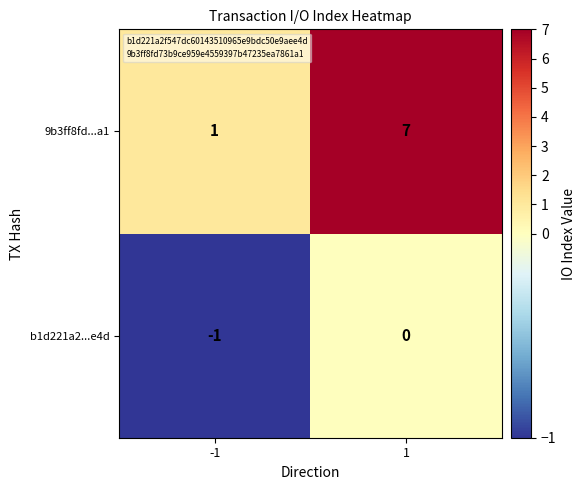

Reading left to right, extract all data points from this chart.

9b3ff8fd...a1: -1=1	1=7
b1d221a2...e4d: -1=-1	1=0